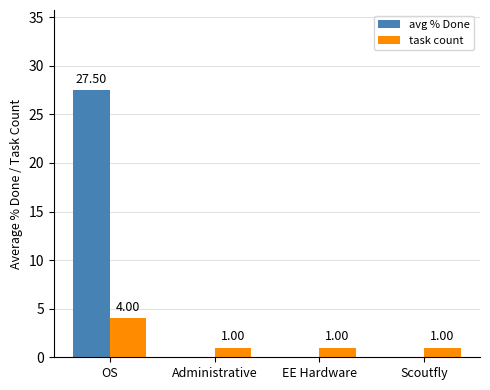

What is the sum of all task count values?

7.0